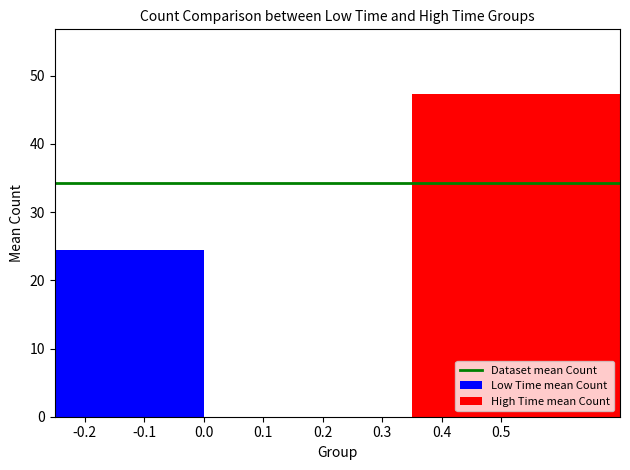

The value of Low Time mean Count at 0.2 is 24.5. True or false?

True